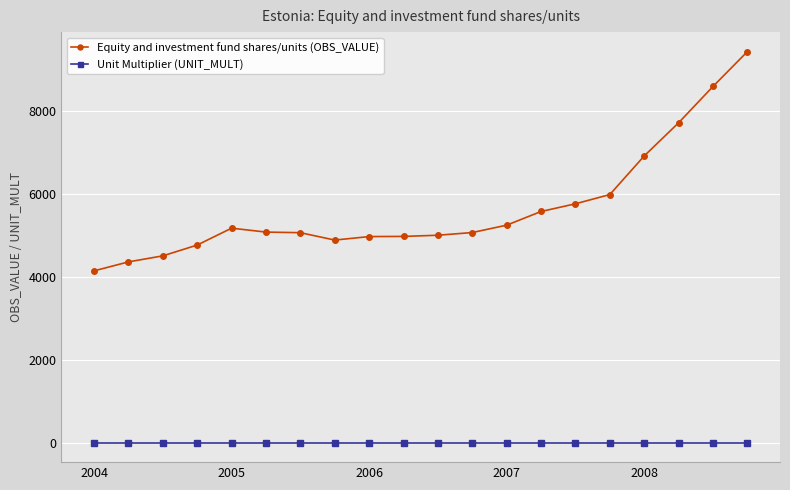

What are all the series names shown in the legend?

Equity and investment fund shares/units (OBS_VALUE), Unit Multiplier (UNIT_MULT)